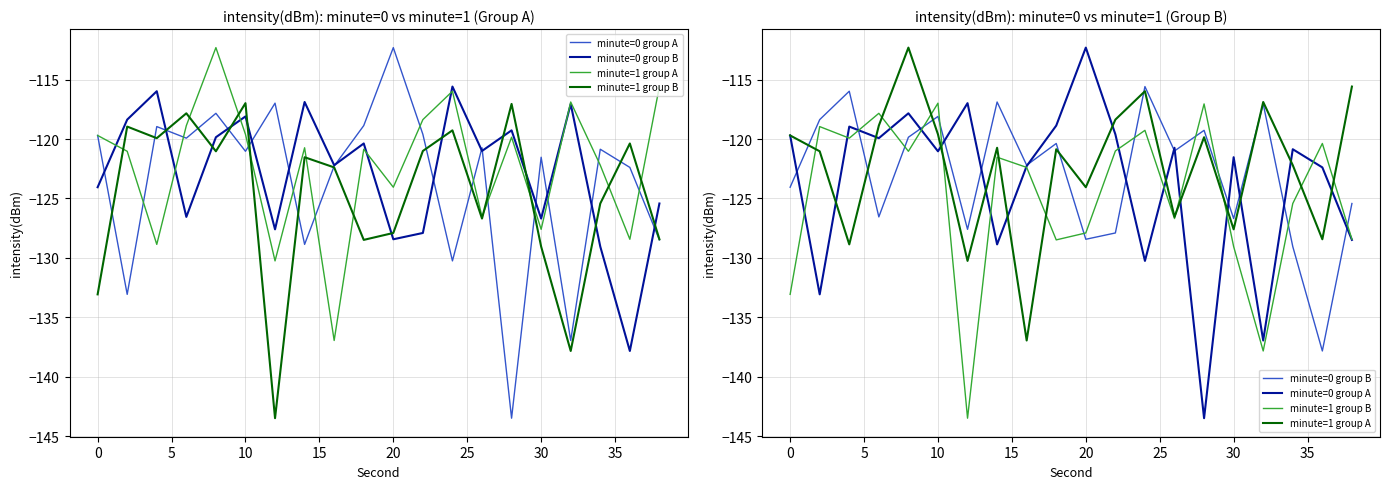

At how many categories does at least one series exceed -113?

2